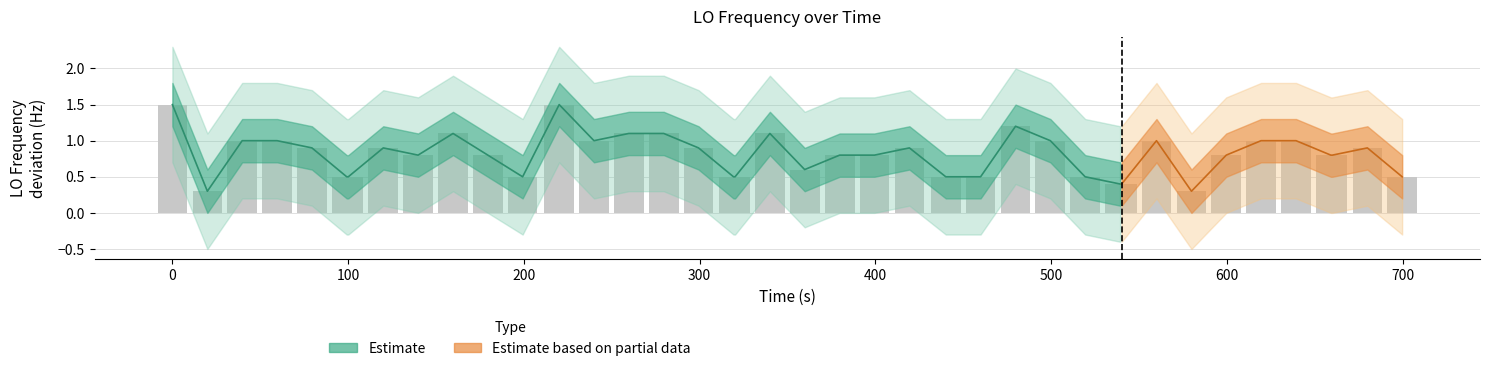

What is the average value?

0.8